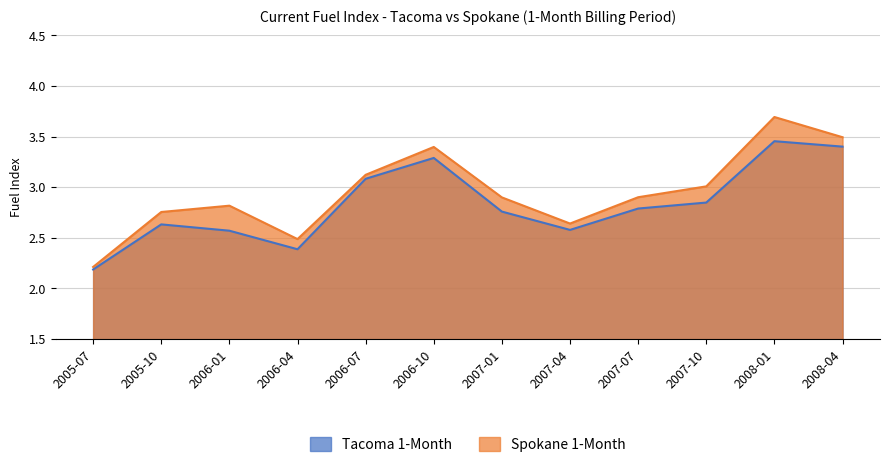

Which series has the largest range (max minus min)?

Spokane 1-Month